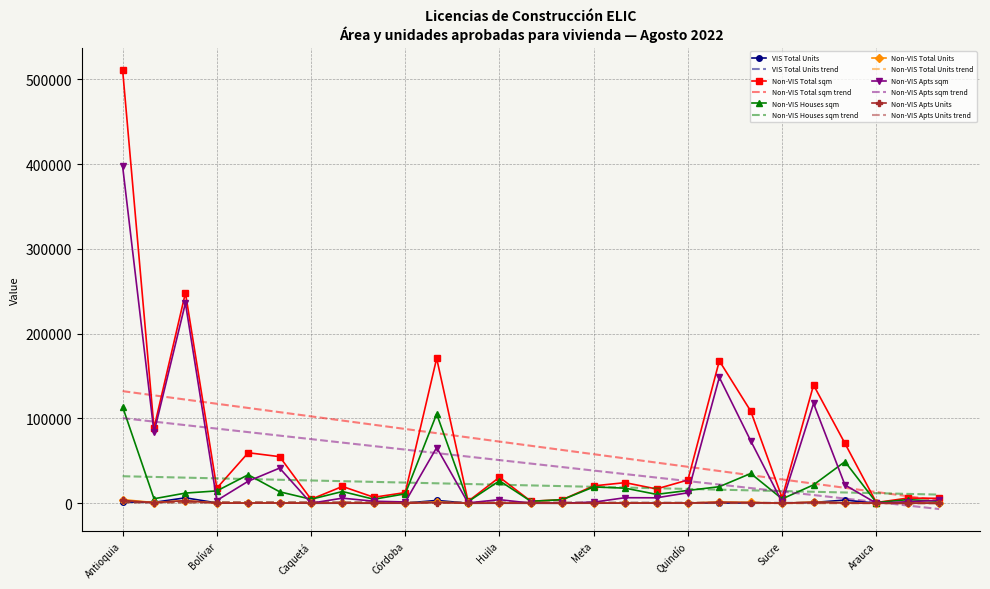

What is the greatest value displayed?

511377.0